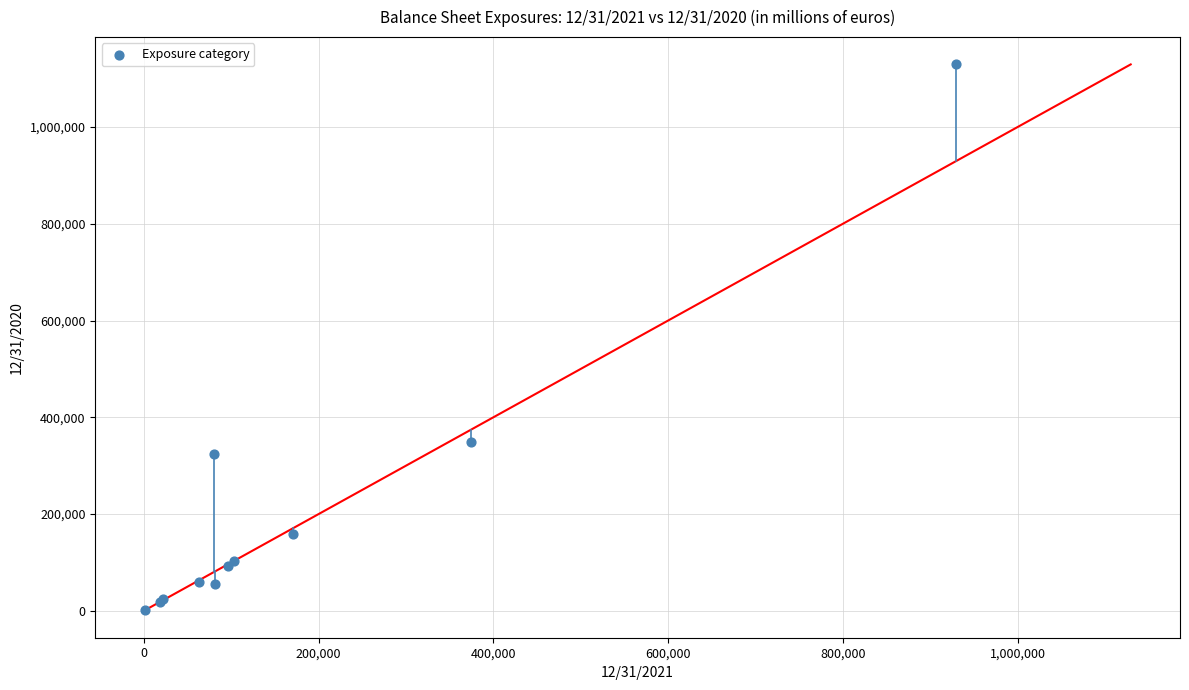

What Y value in the scatter plot is closest to 565138?

349199